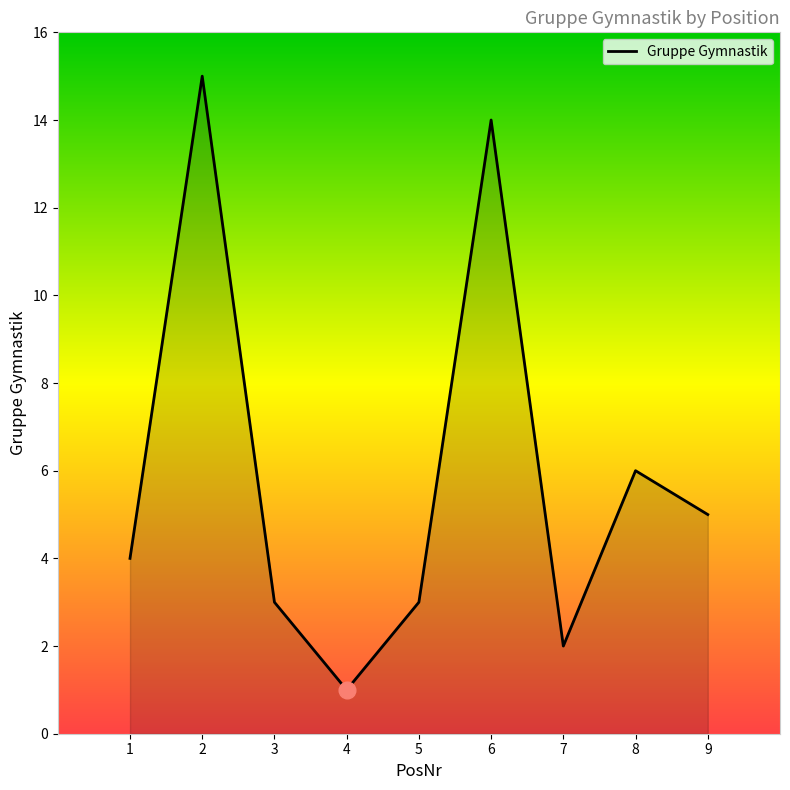

True or false: the data shows 2 at 4.

False